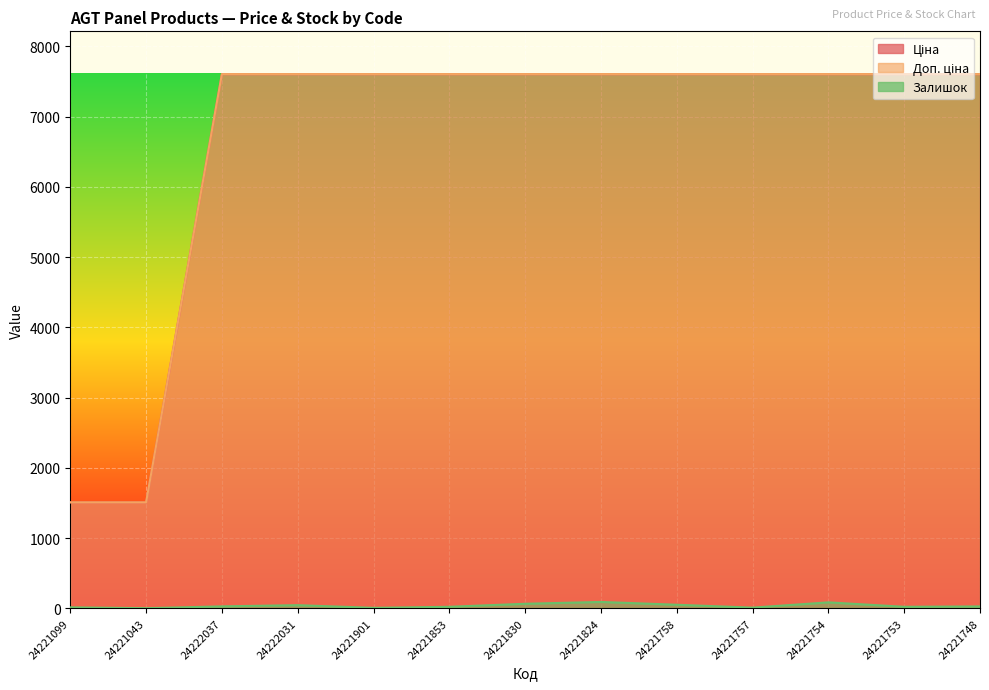

At which category does the chart reach its minimum across all series?

24221043